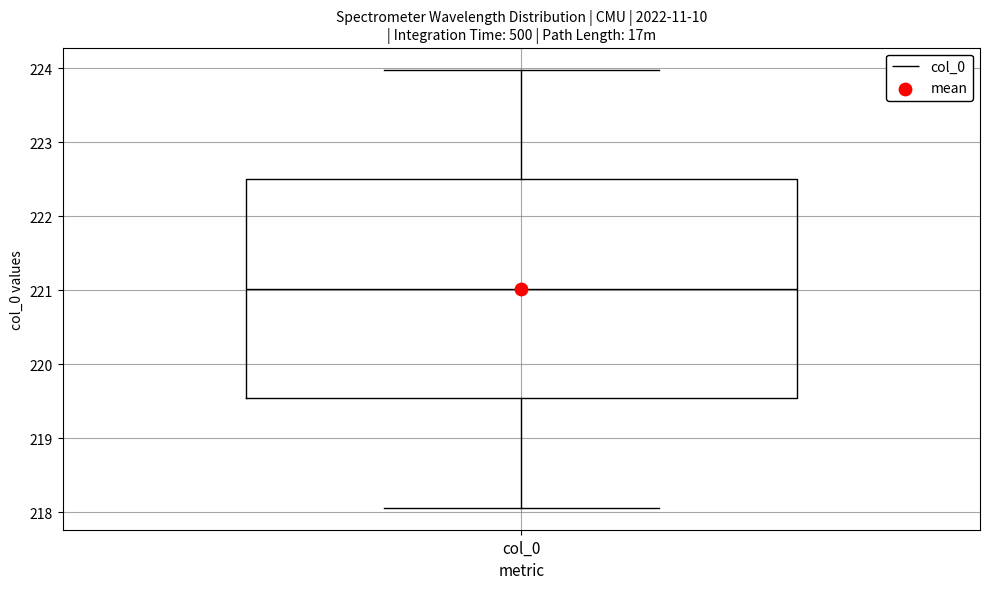

Read this box plot against the y-axis: the position of the median line, the range covered by the box, and the ends of both whiskers. The values are not printed on the chart, so give them approximately, as read against the axis.

median 221.0, box 219.5 to 222.5, whiskers 218.1 to 224.0